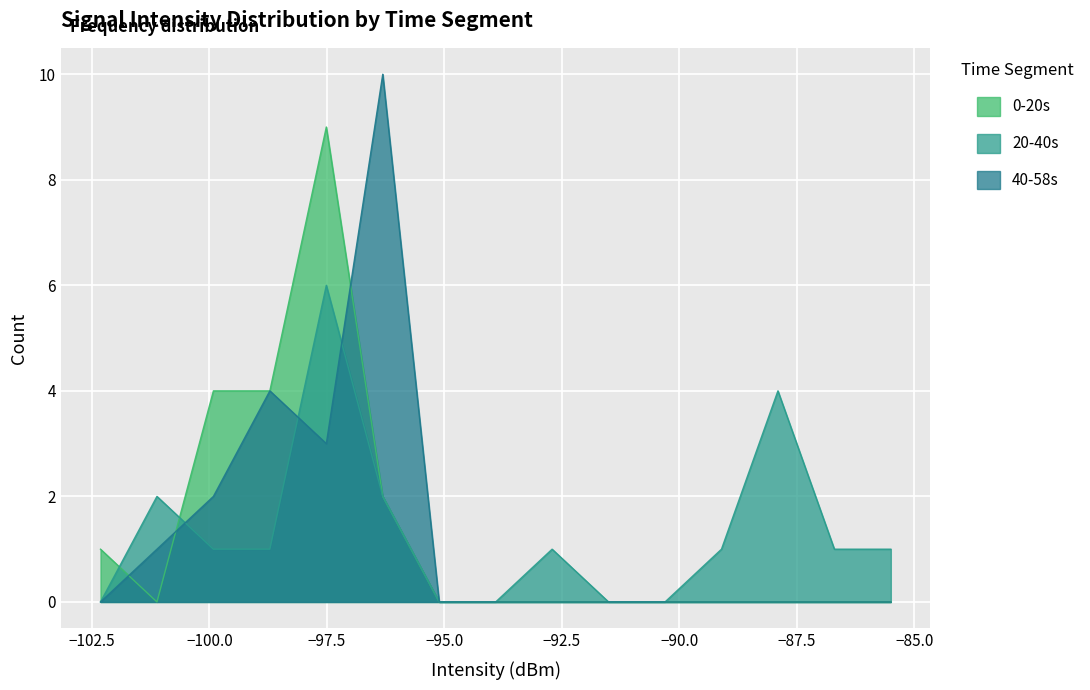

Which series has the widest spread of values?

40-58s